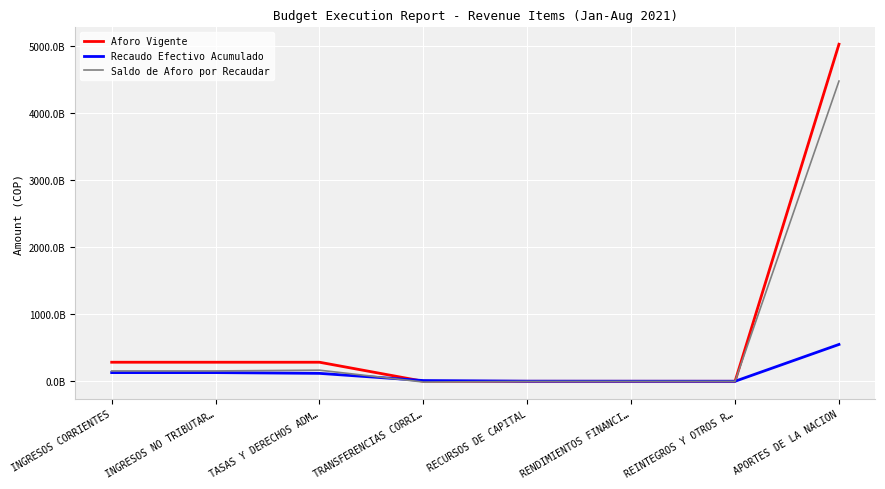

Does the chart have visible grid lines?

Yes